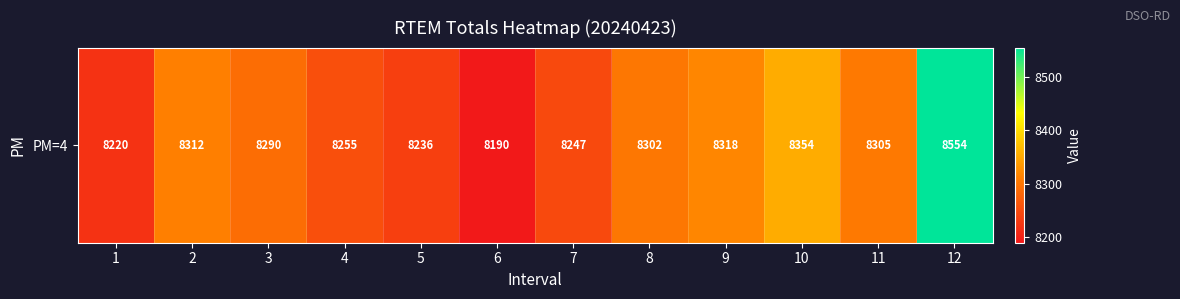

Read the value at 10.

8354